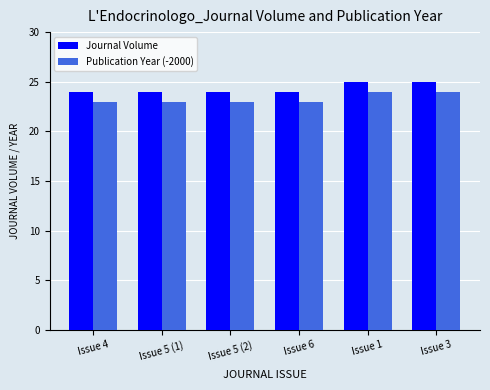

What is the approximate value of Publication Year (-2000) at Issue 4?

23